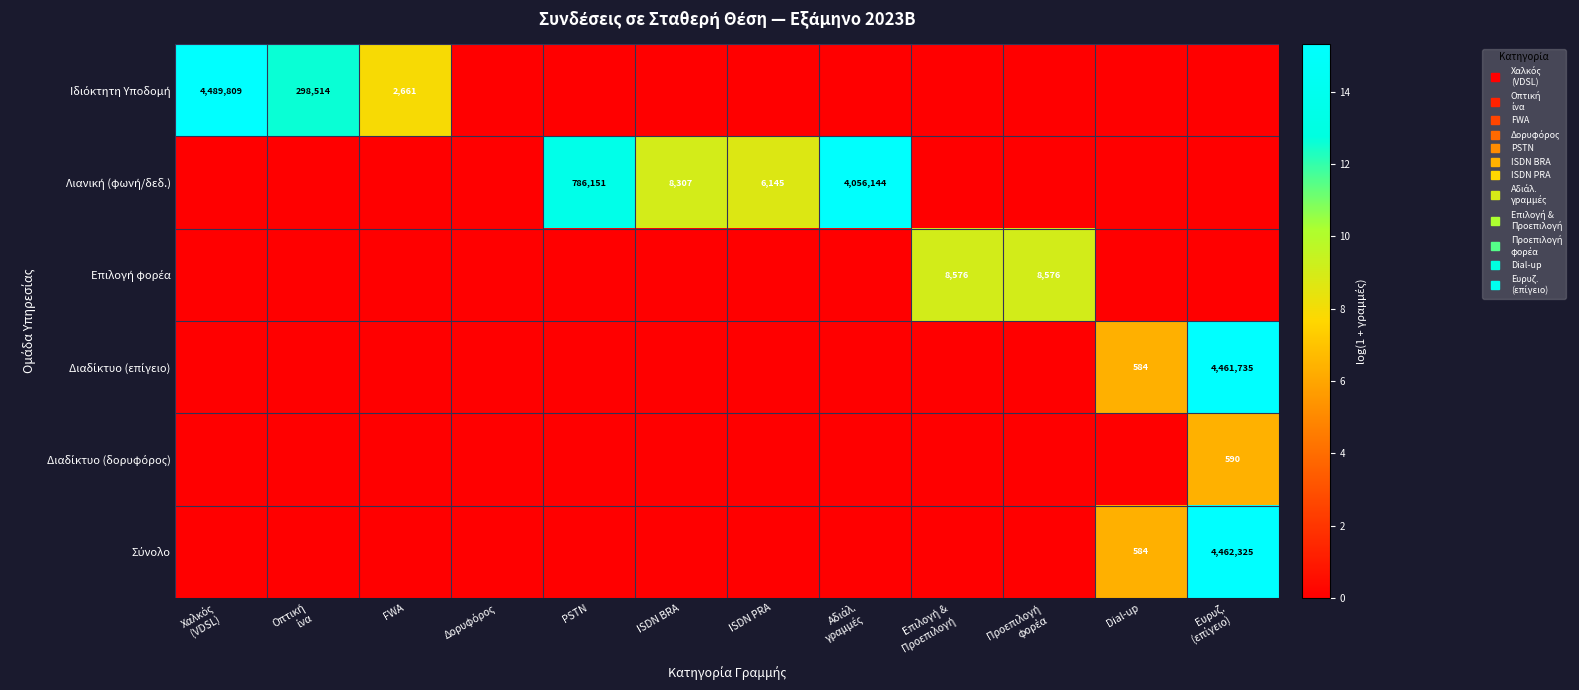

Which category has the lowest value across all series?

Δορυφόρος